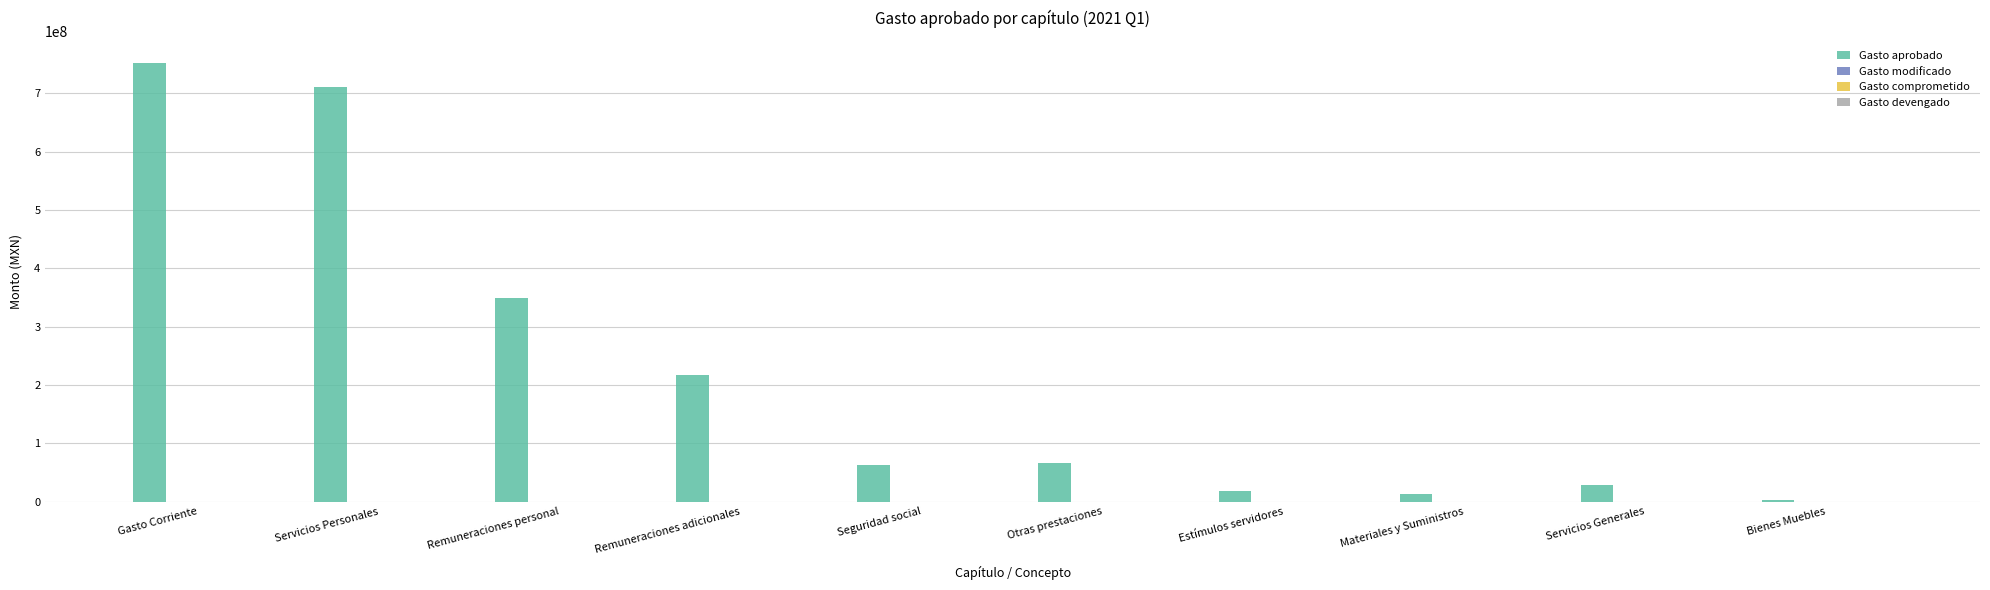

What is the sum of all values?

2219269025.3